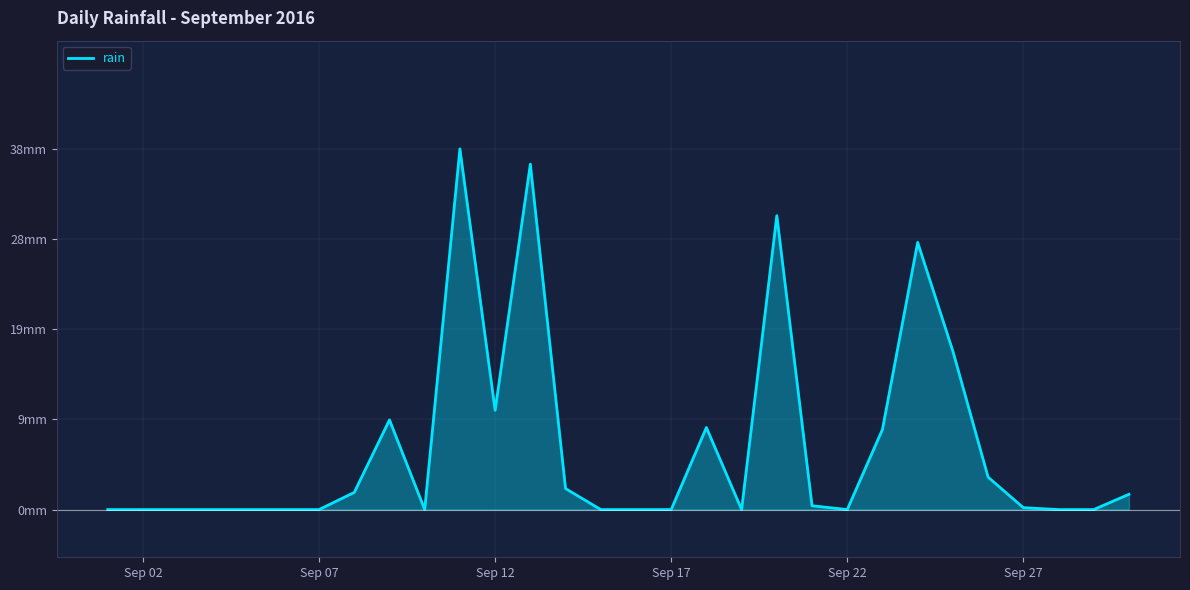

Reading right to left, list all the values displayed in this chart.

1.6	0.0	0.0	0.2	3.4	16.6	28.0	8.4	0.0	0.4	30.8	0.0	8.6	0.0	0.0	0.0	2.2	36.2	10.4	37.8	0.0	9.4	1.8	0.0	0.0	0.0	0.0	0.0	0.0	0.0